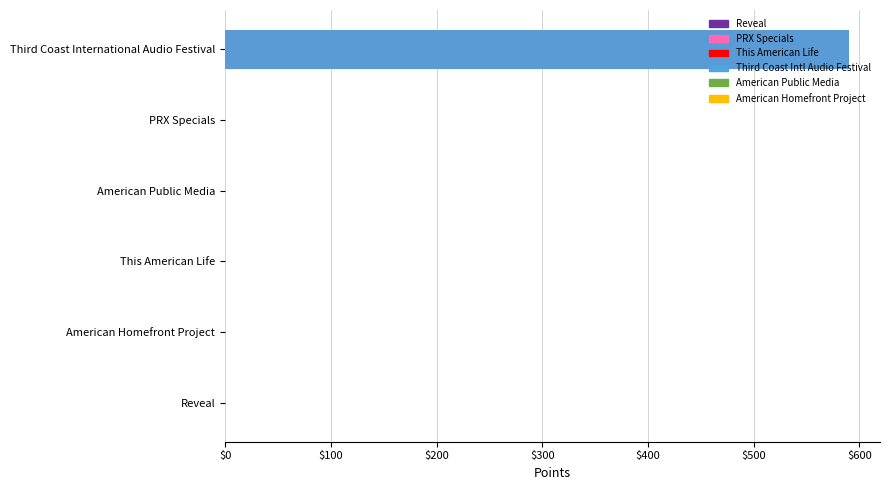

The value at Reveal is 0. True or false?

True